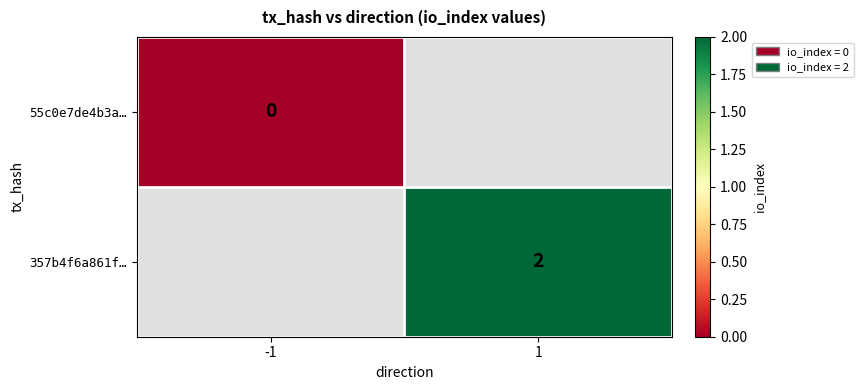

Is it true that 357b4f6a861f… equals 1 at 1?

False